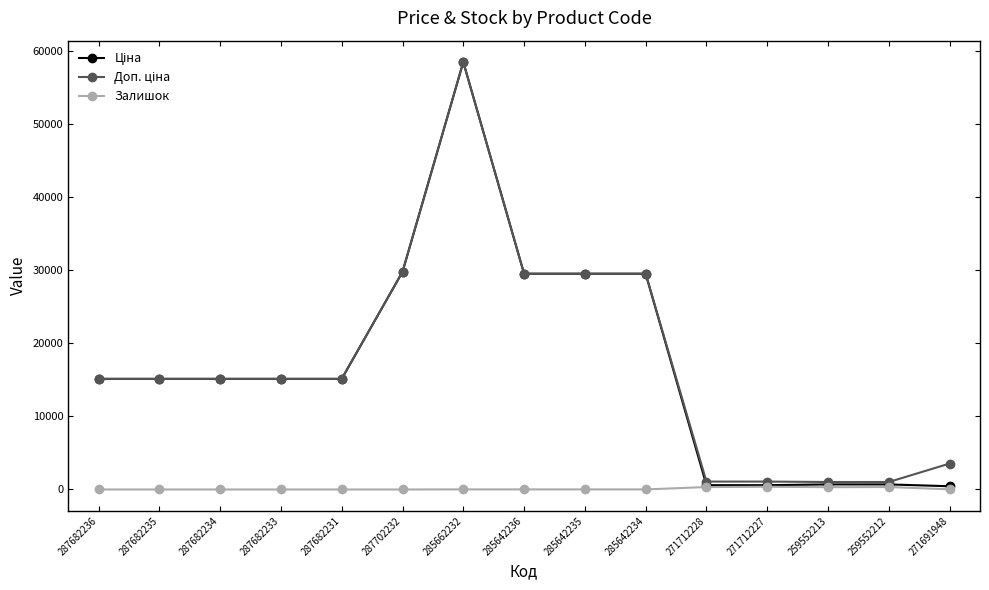

What is the maximum value shown in the chart?

58426.5